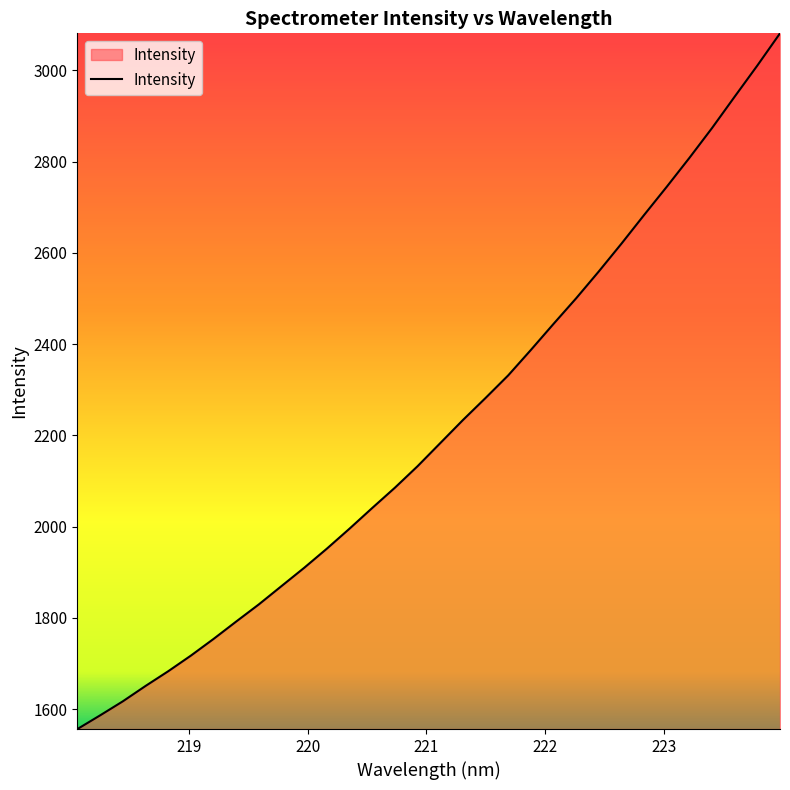

What is the greatest value displayed?

3081.1